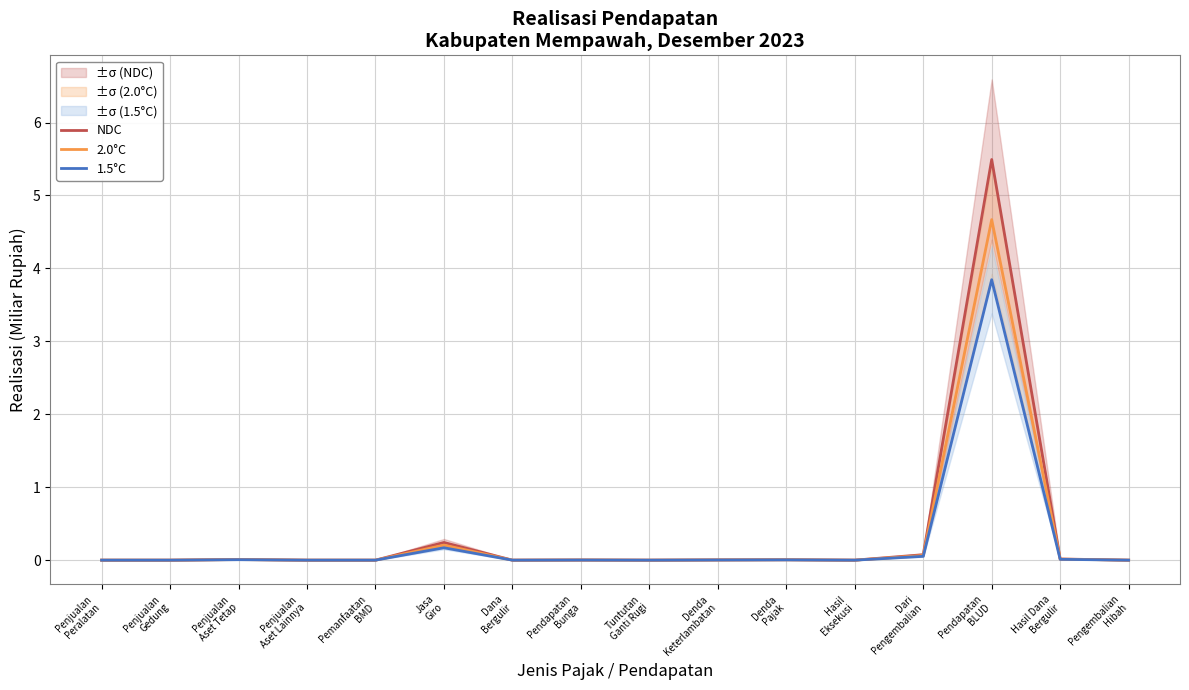

True or false: NDC has a value of 0.0 at Pemanfaatan
BMD.

True